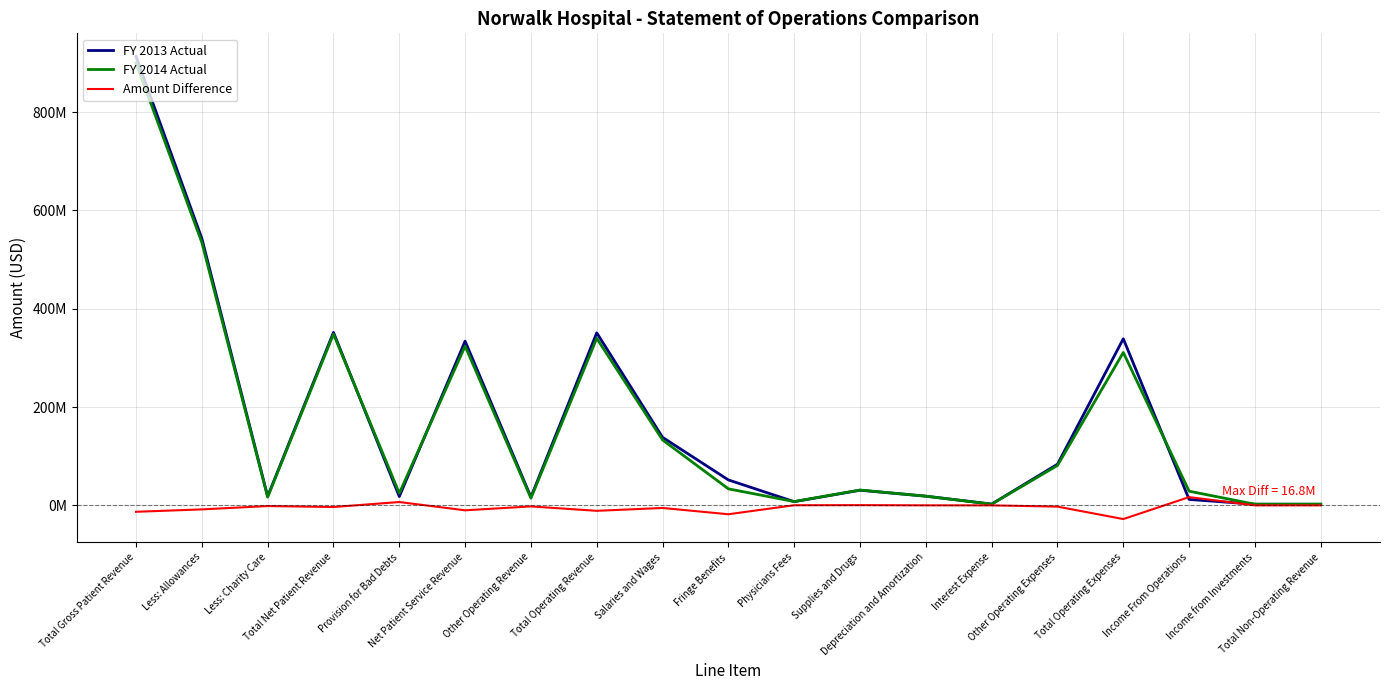

Rank the categories by FY 2014 Actual value from lowest to highest.

Income from Investments, Total Non-Operating Revenue, Interest Expense, Physicians Fees, Other Operating Revenue, Less: Charity Care, Depreciation and Amortization, Provision for Bad Debts, Income From Operations, Supplies and Drugs, Fringe Benefits, Other Operating Expenses, Salaries and Wages, Total Operating Expenses, Net Patient Service Revenue, Total Operating Revenue, Total Net Patient Revenue, Less: Allowances, Total Gross Patient Revenue